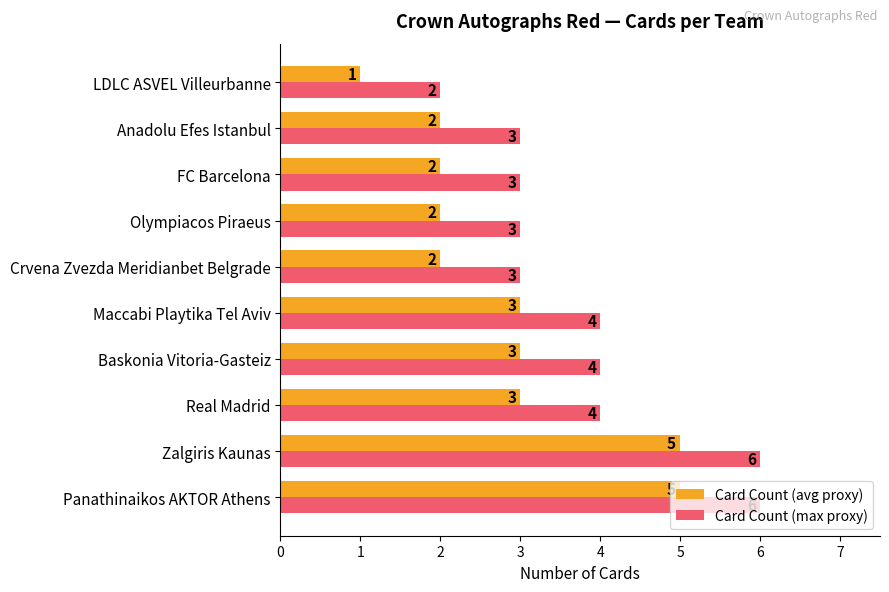

How many data points does each series have?

10